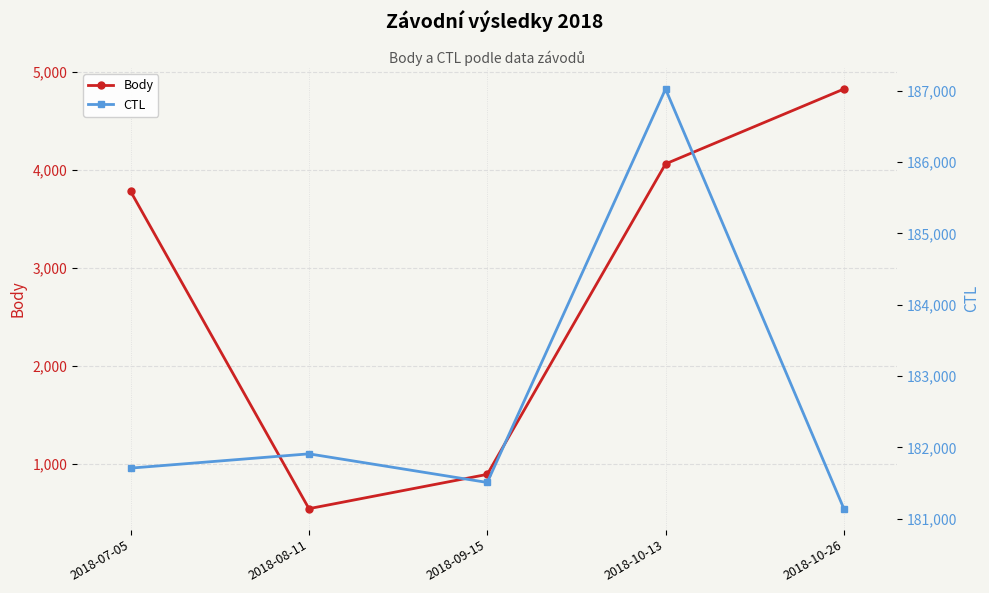

What is the average value of the Body series?

2819